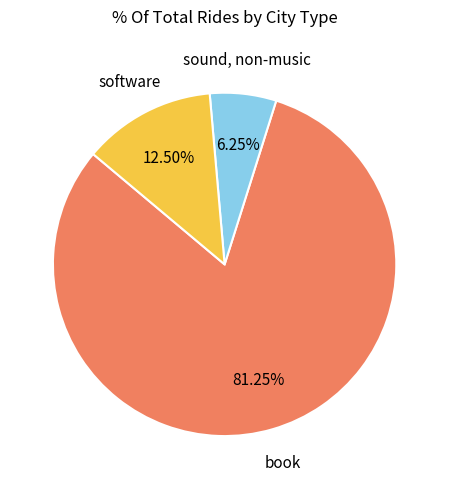

Is there any slice that represents more than half of the pie?

Yes